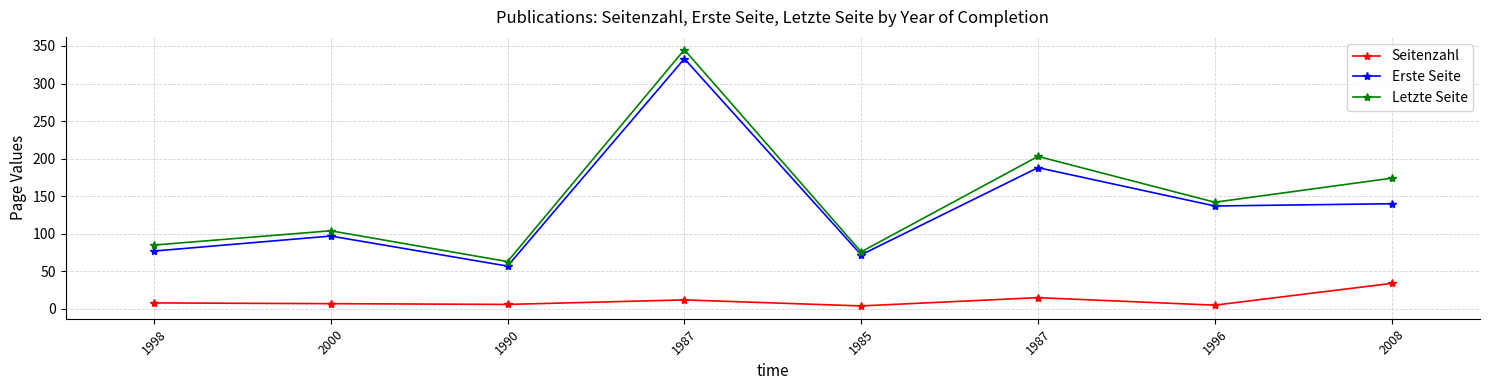

At which category does Seitenzahl reach its first local peak?

1987